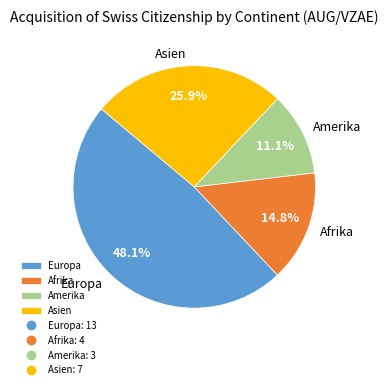

Which slice is the largest?

Europa